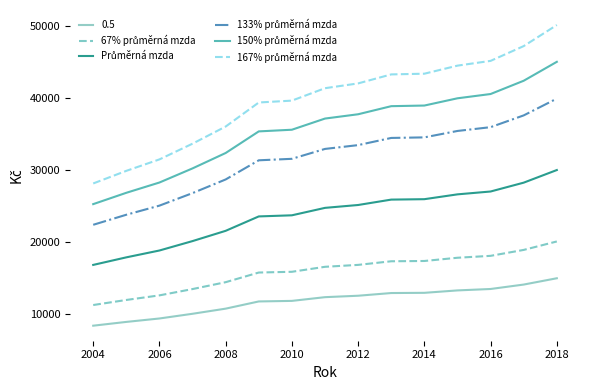

How many lines are shown in the chart?

6